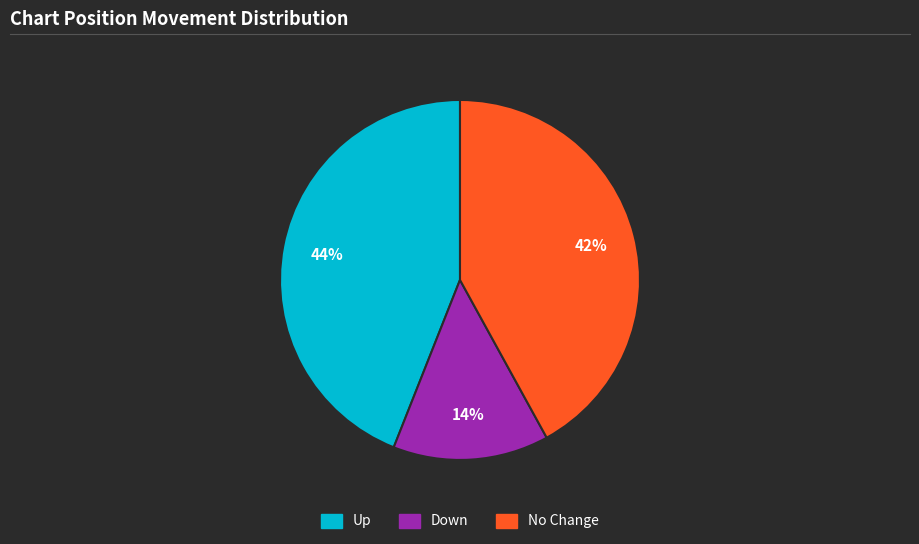

How many slices are in this pie chart?

3